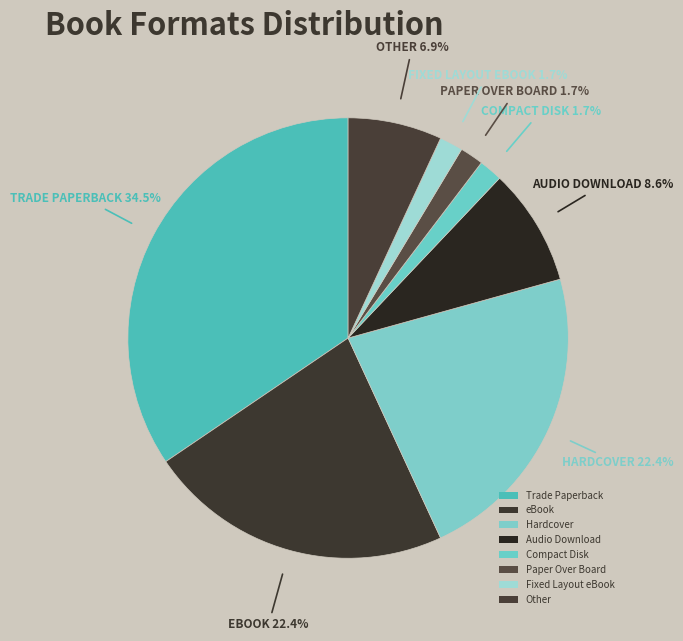

Is there a majority slice in this chart?

No